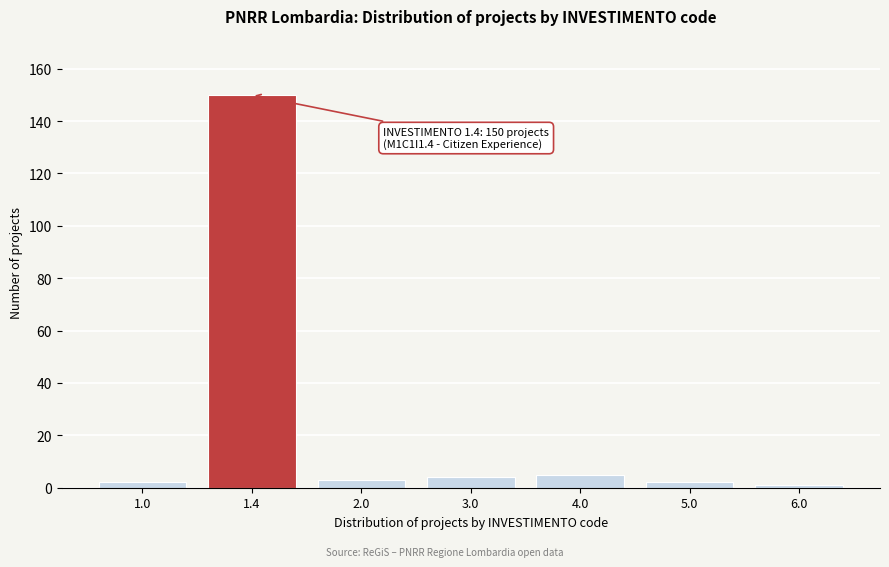

Reading left to right, extract all data points from this chart.

1.0=2	1.4=150	2.0=3	3.0=4	4.0=5	5.0=2	6.0=1